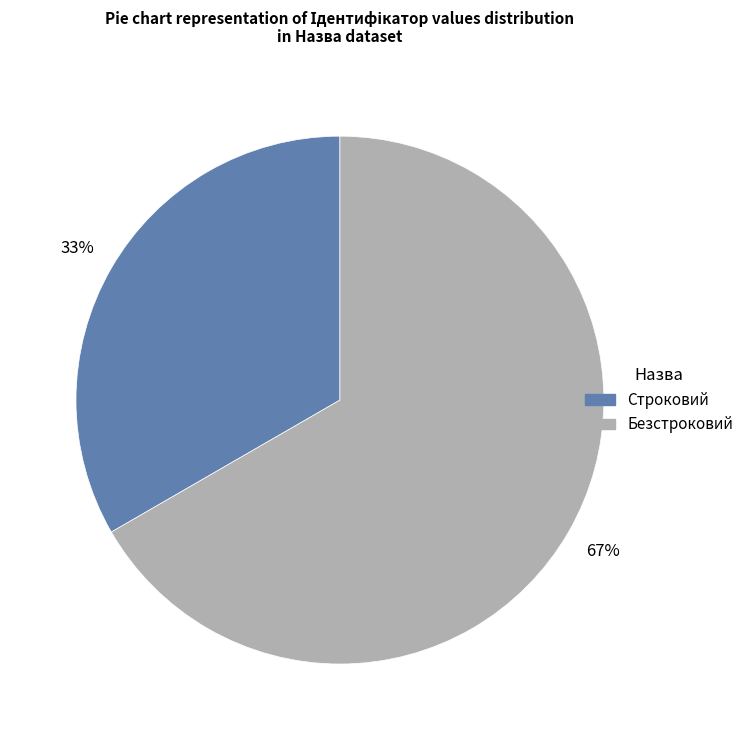

Which slice represents more than half of the pie?

Безстроковий